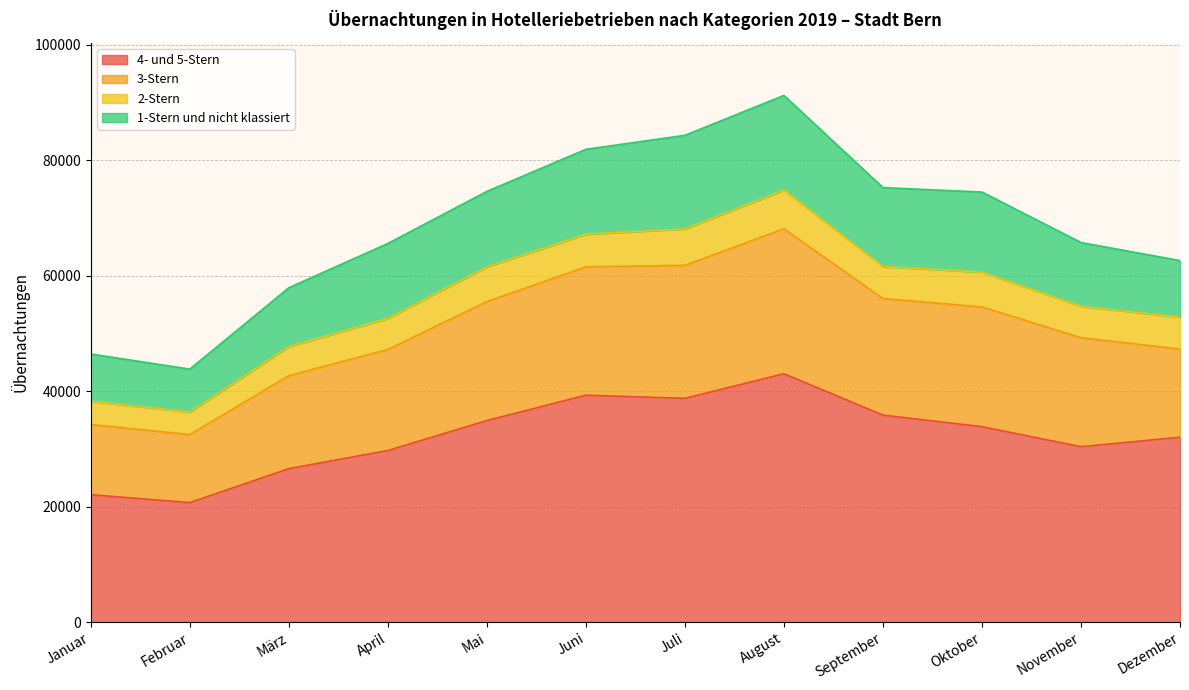

Does the chart have visible grid lines?

Yes